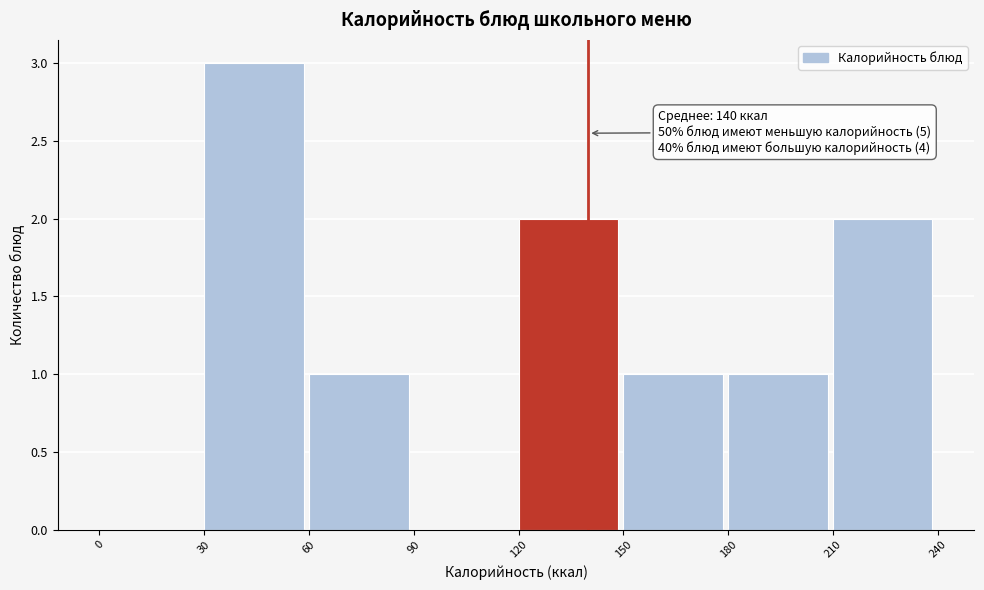

Over which range of the x-axis is the bar tallest?

30 to 60